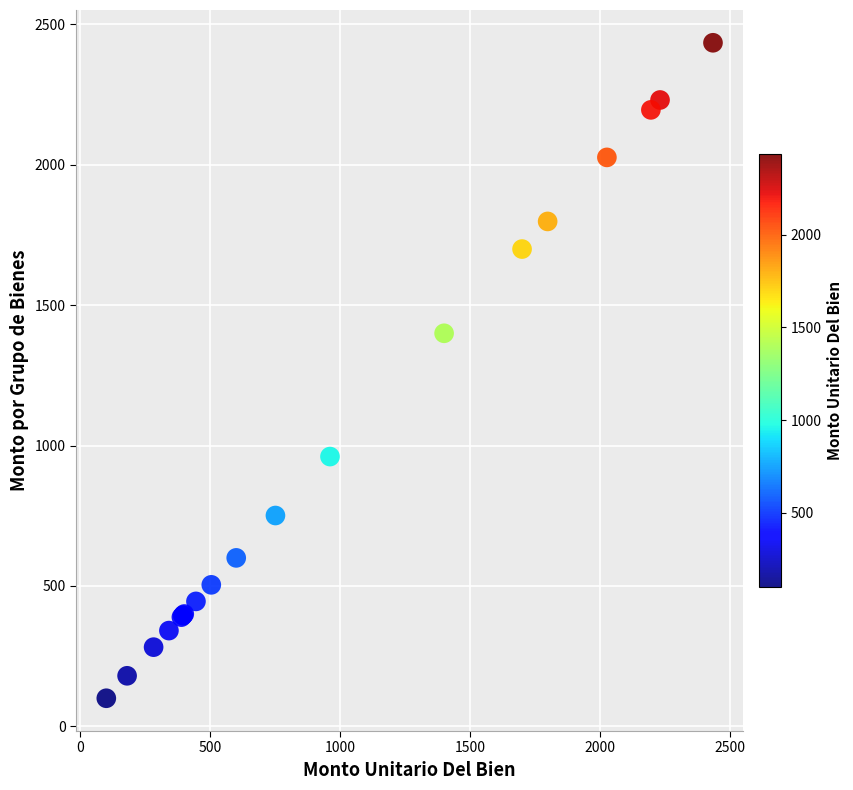

What Y value in the scatter plot is closest to 1267?

1400.0